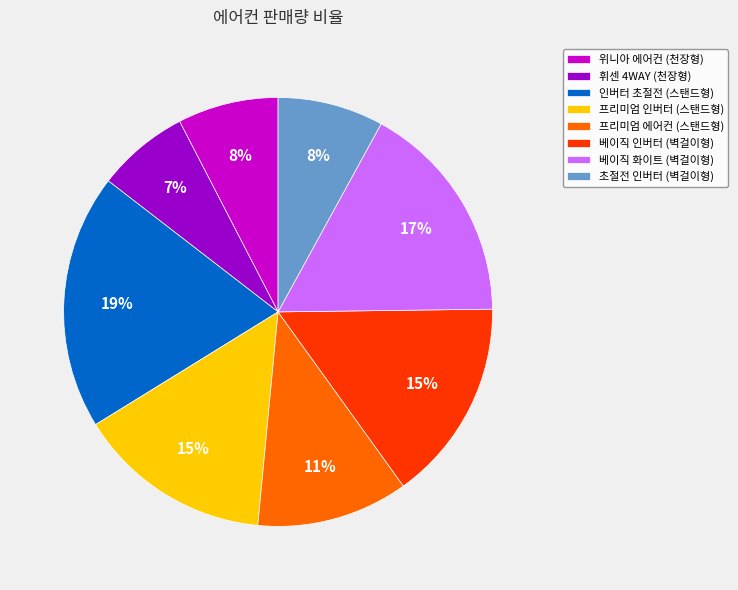

To the nearest percent, what is the combined percentage of 인버터 초절전 (스탠드형) and 위니아 에어컨 (천장형)?

27%